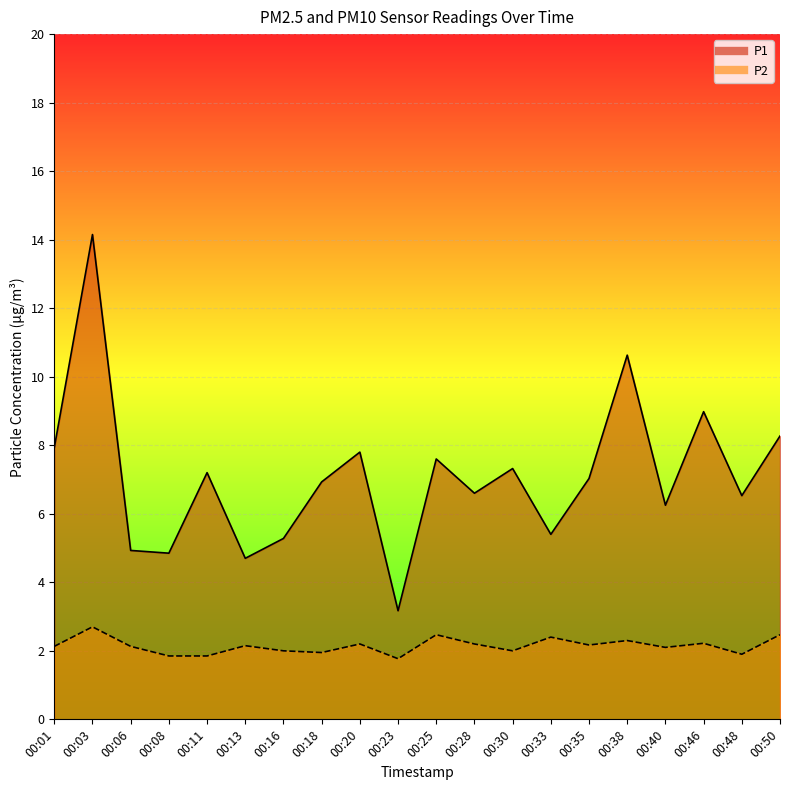

What is the difference between the P1 values at 00:20 and 00:25?

0.2